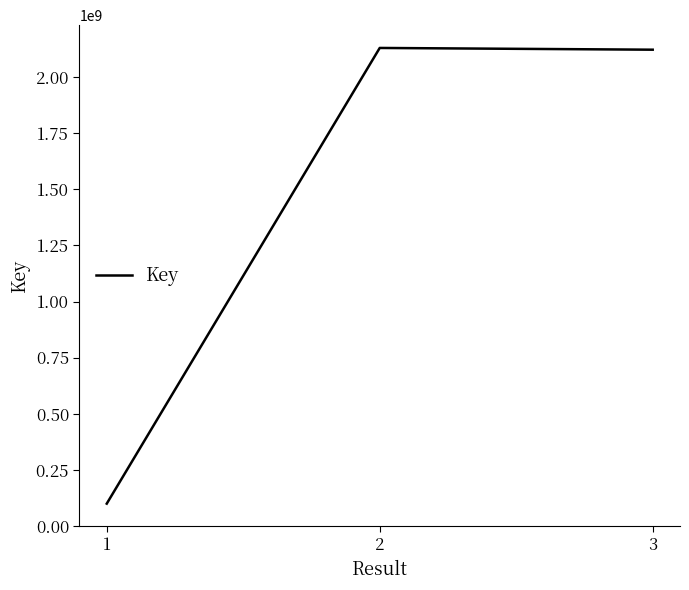

What is the difference between the maximum and second lowest values?

7756847